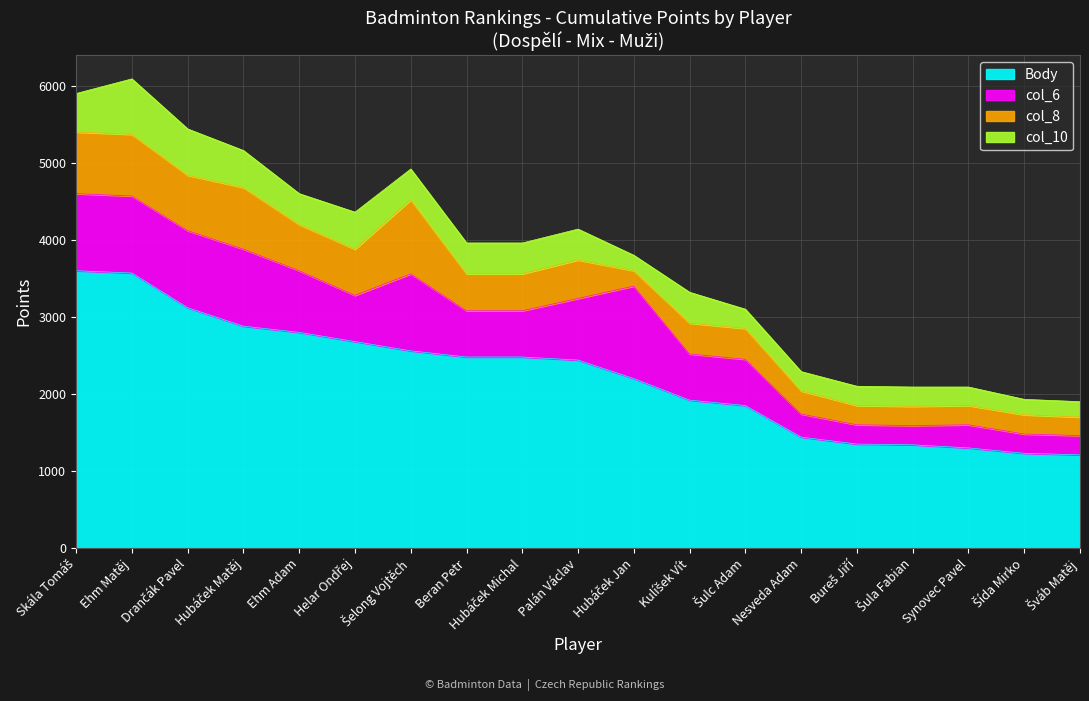

What is the smallest value displayed?

200